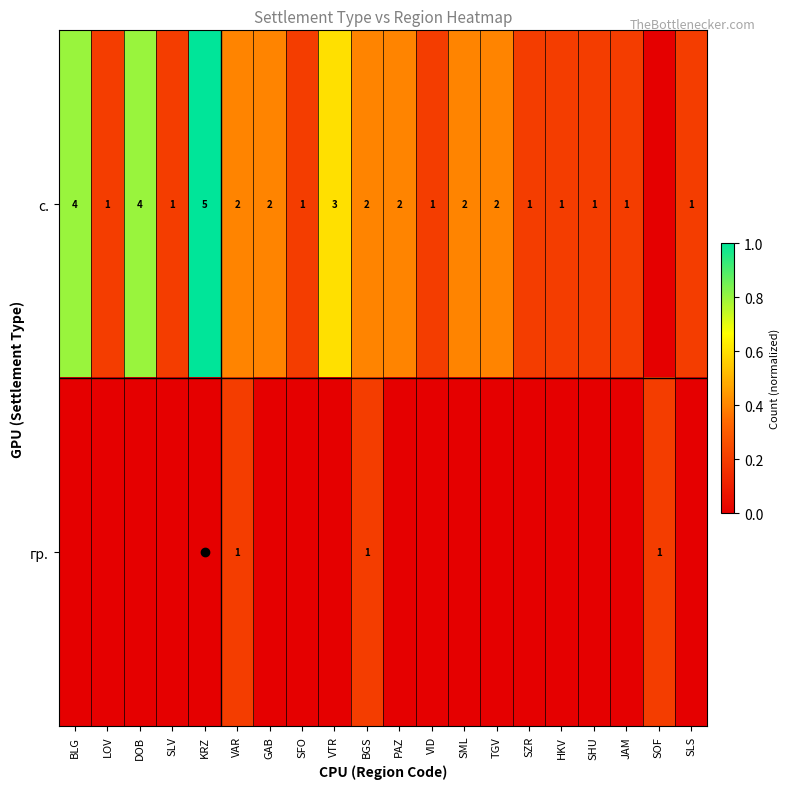

The value of с. at HKV is 2. True or false?

False